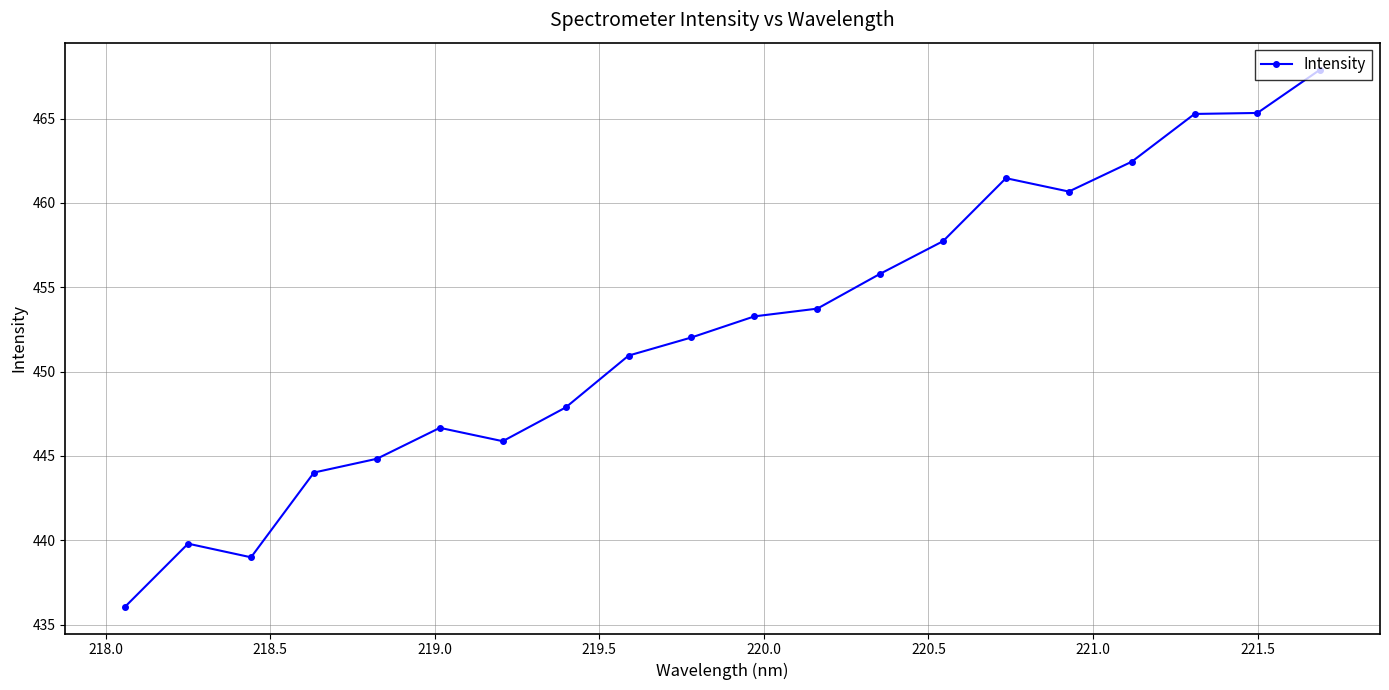

What is the minimum value shown in the chart?

436.1